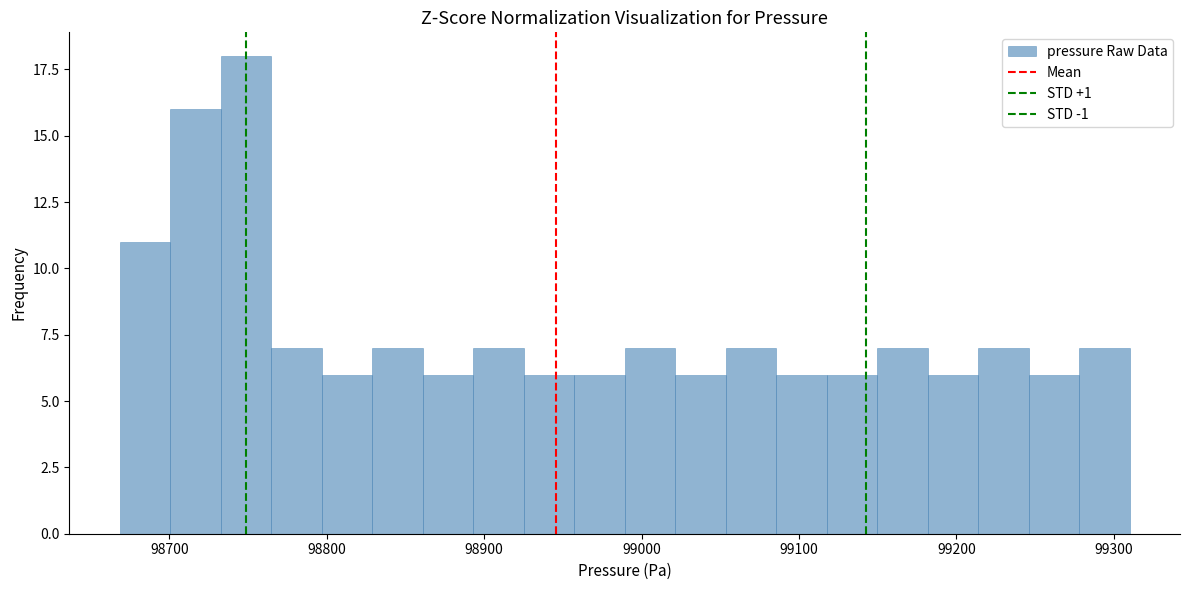

Around what value on the x-axis is the tallest bar? Give the approximate position of its centre, as read against the axis.

98750